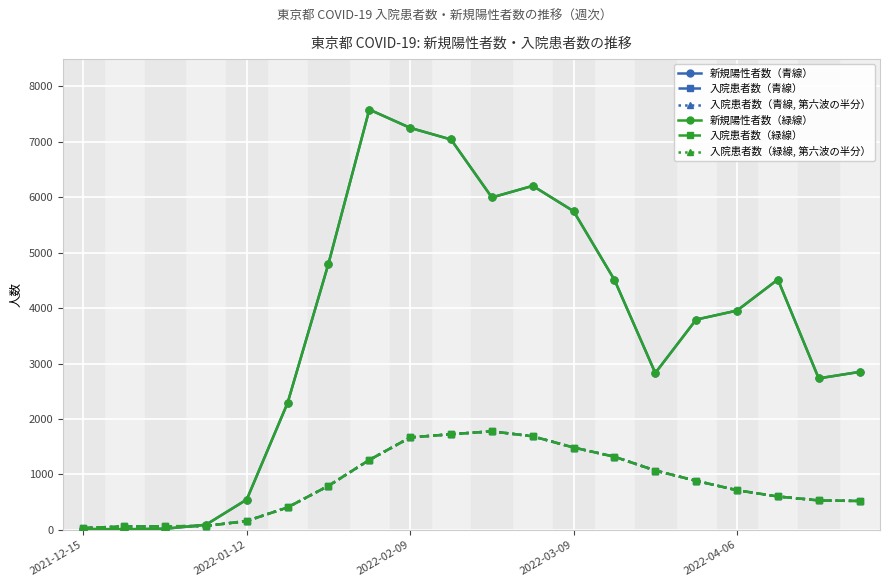

Is this an area chart (filled region under the line)?

No